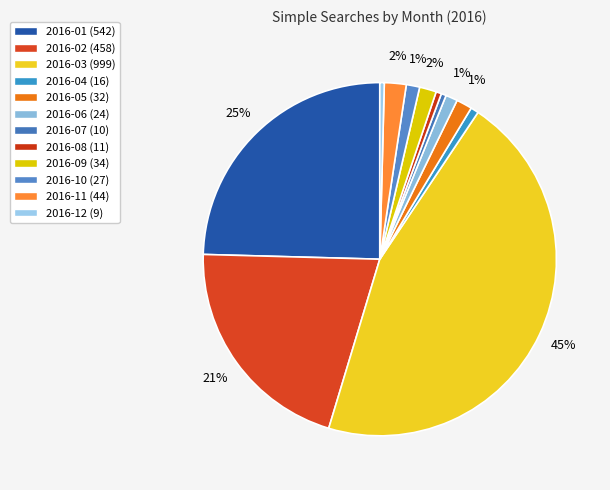

Which category has the biggest portion of the pie?

2016-03